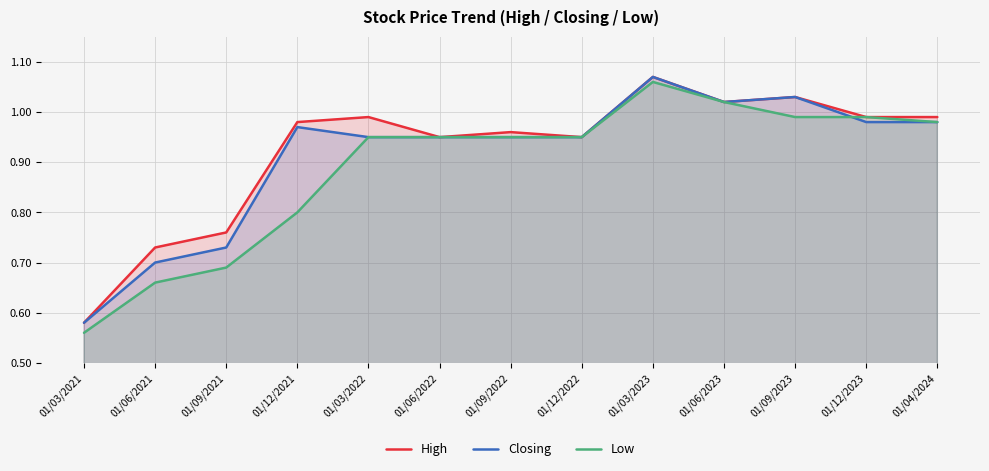

Count the number of categories in the chart.

13